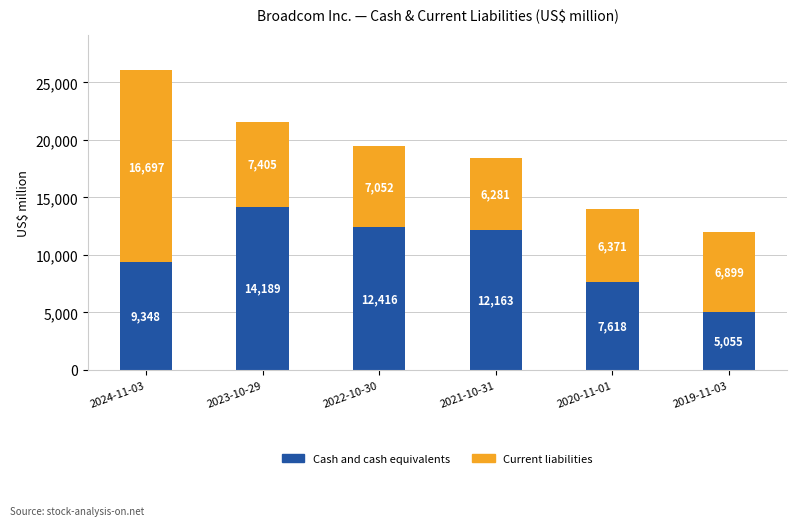

Reading left to right, what are the values for Cash and cash equivalents?

9348	14189	12416	12163	7618	5055